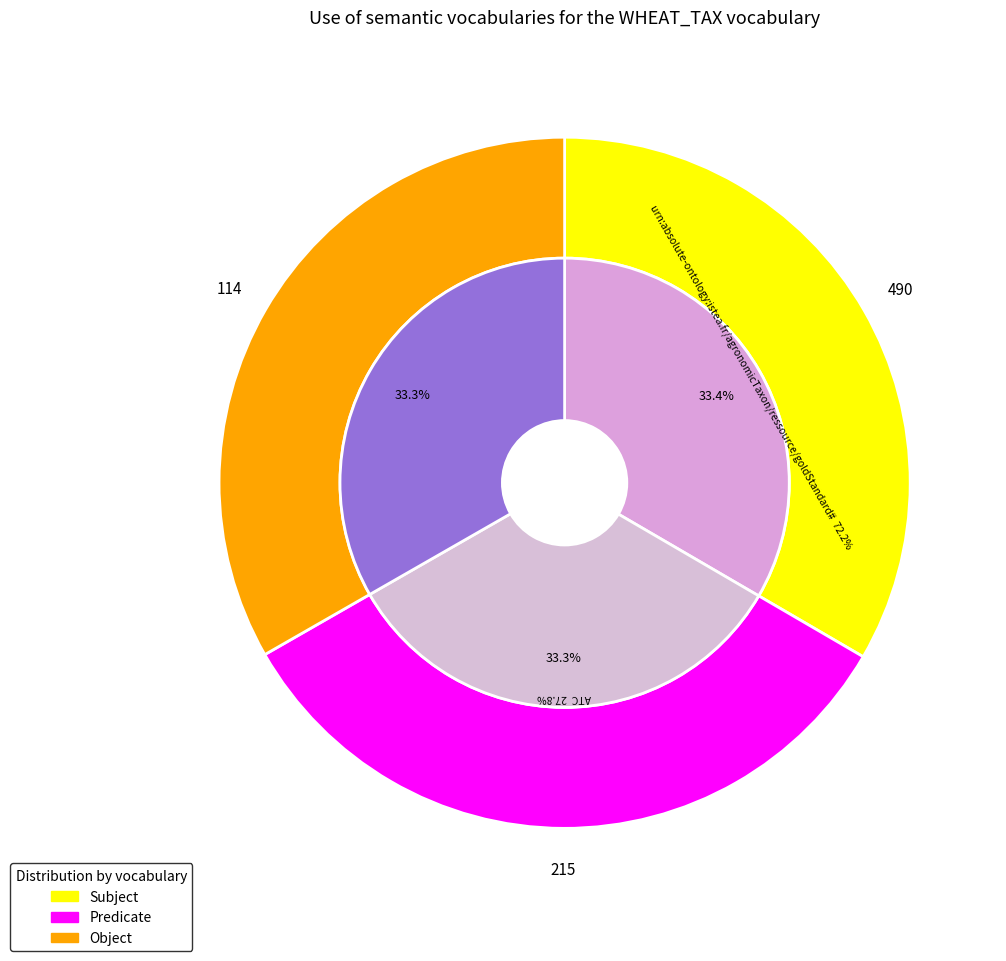

Is it true that 28 is 2% of the pie?

False